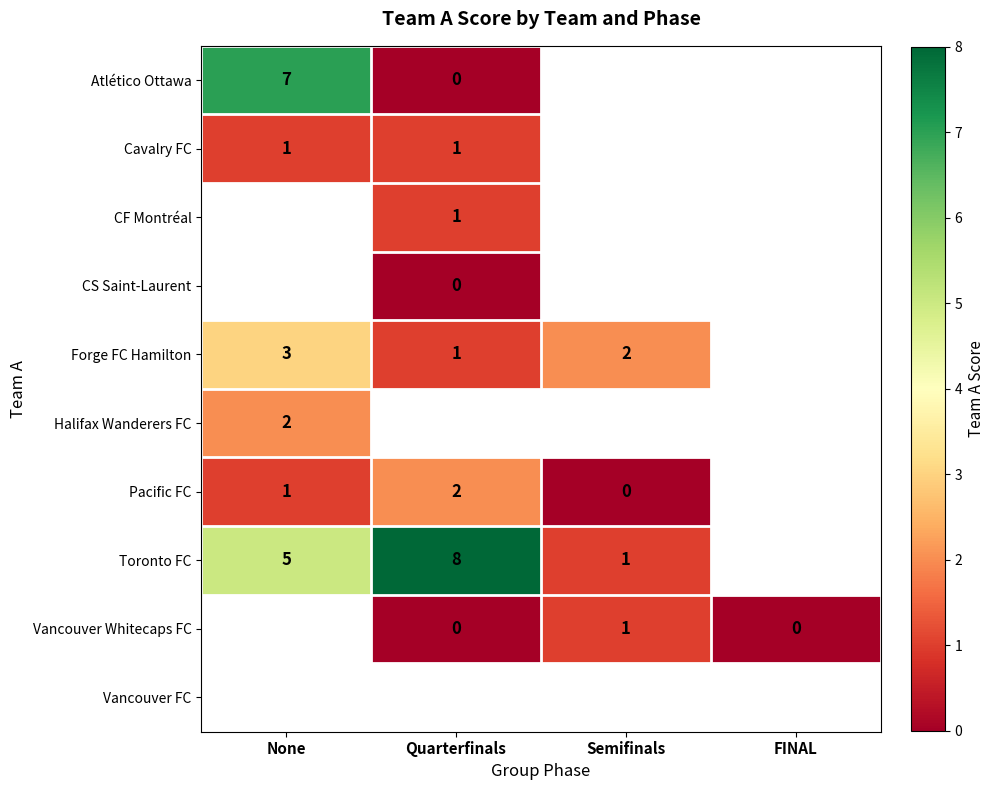

Is the value of Vancouver FC at FINAL greater than the value of Atlético Ottawa at None?

No